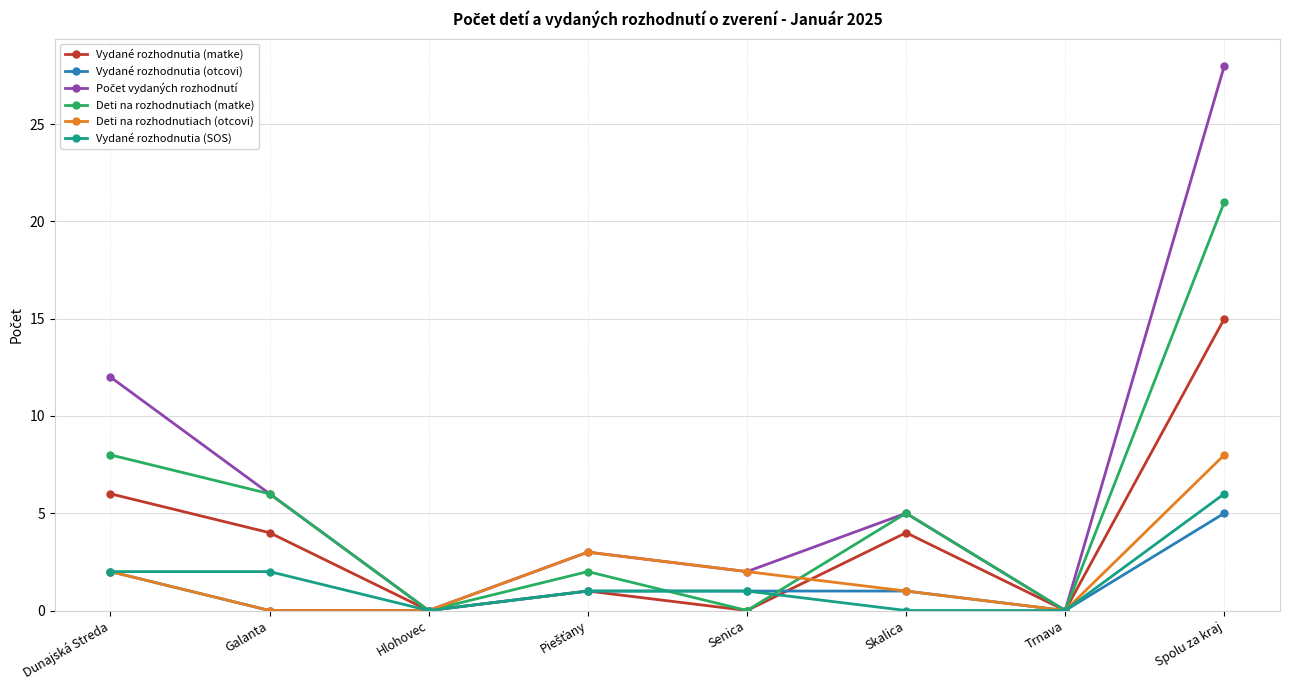

What is the maximum value shown in the chart?

28